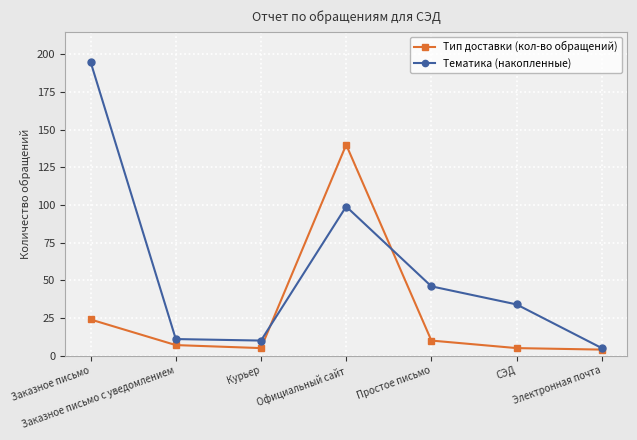

What is the label of the 6th point from the left?

СЭД